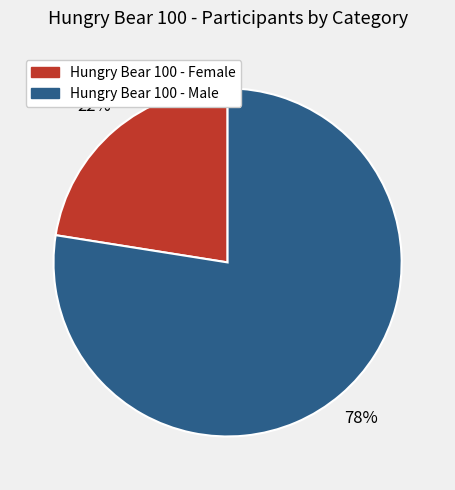

True or false: Hungry Bear 100 - Female accounts for 22% of the total.

True